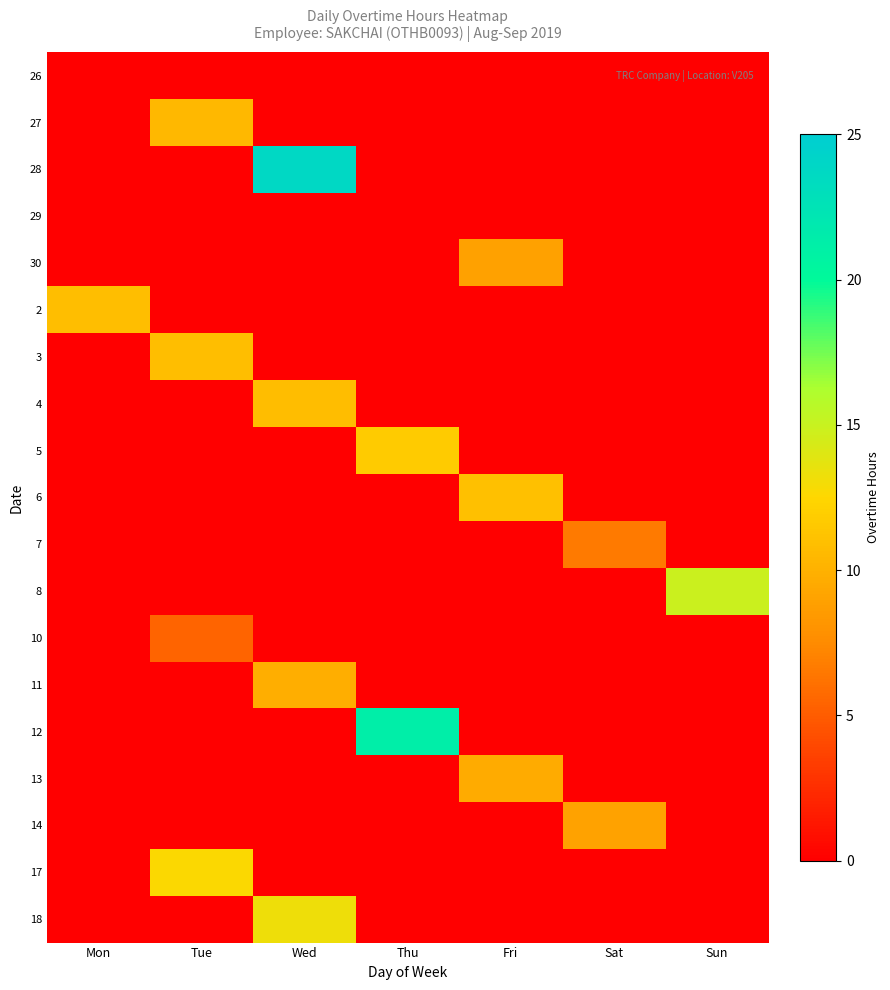

At which category is the sum across all series the highest?

Wed